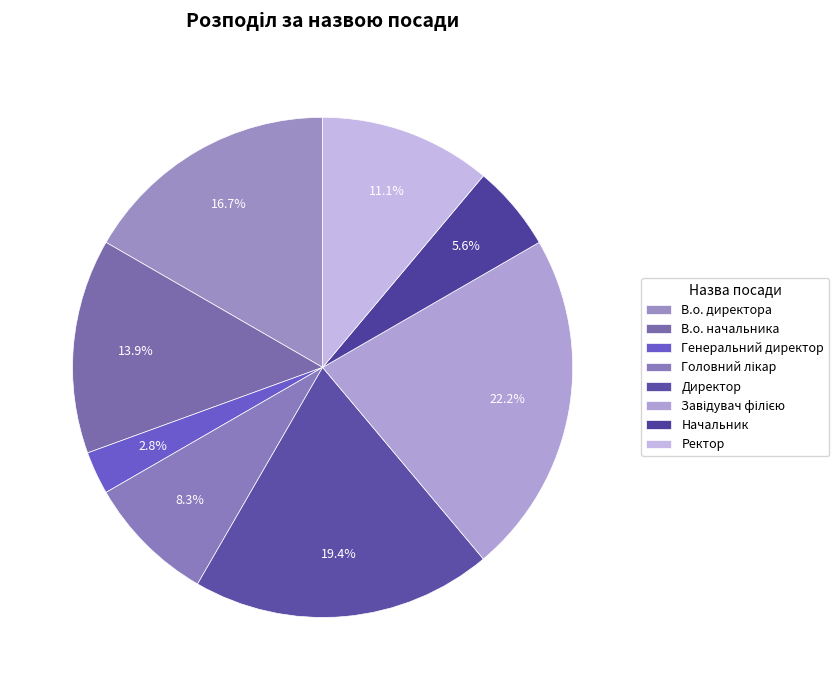

Which slice is the largest?

Завідувач філією